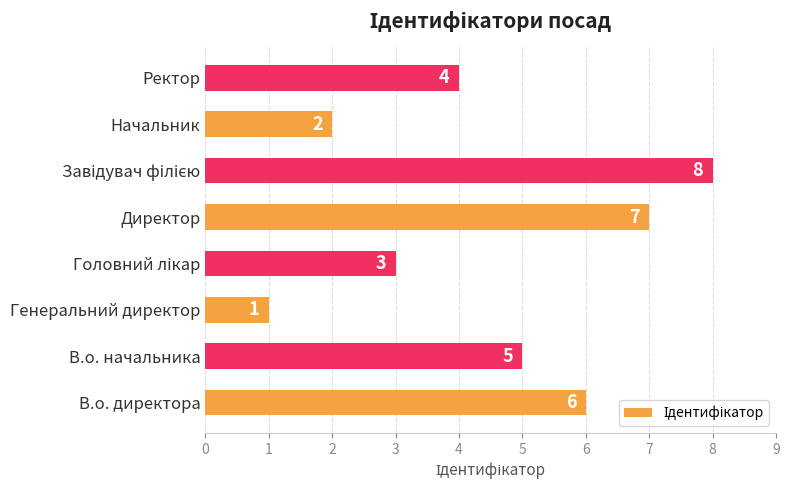

How many values are between 3 and 7?

5